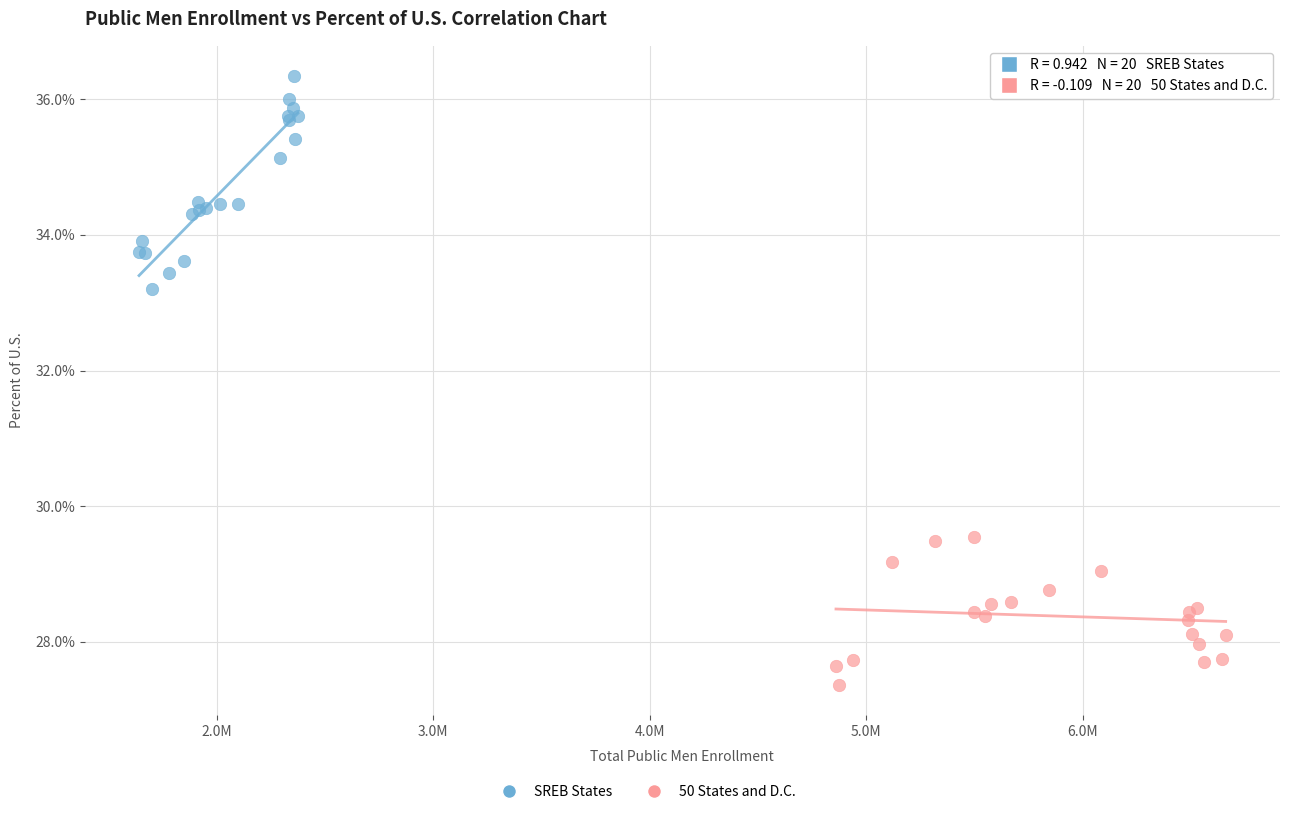

Which series has the largest Y range (max minus min)?

SREB States